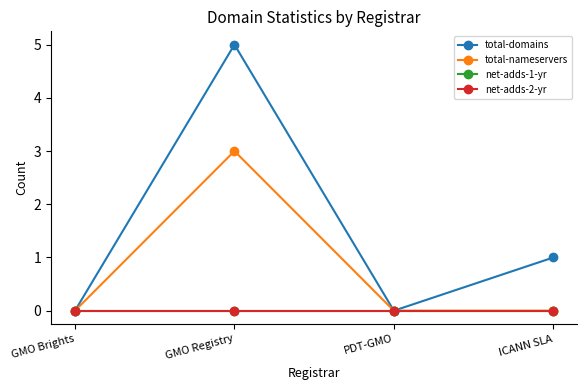

Is the value of total-domains at GMO Registry greater than the value of net-adds-1-yr at GMO Brights?

Yes